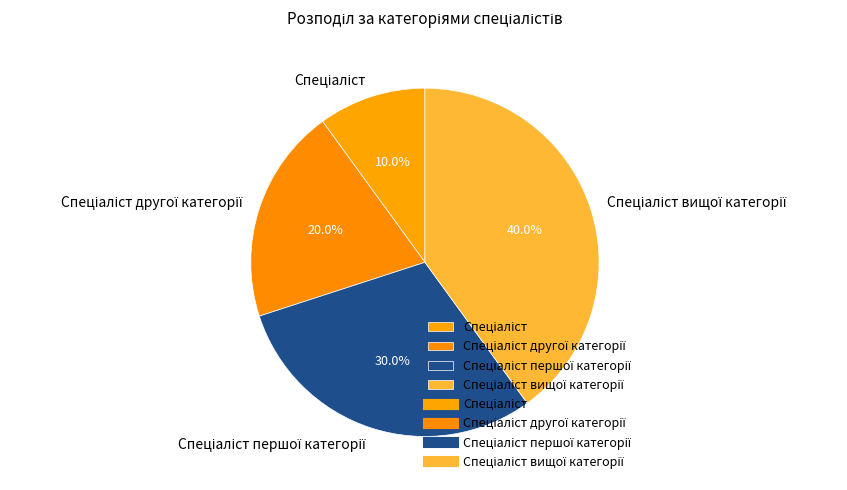

Is there any slice that represents more than half of the pie?

No